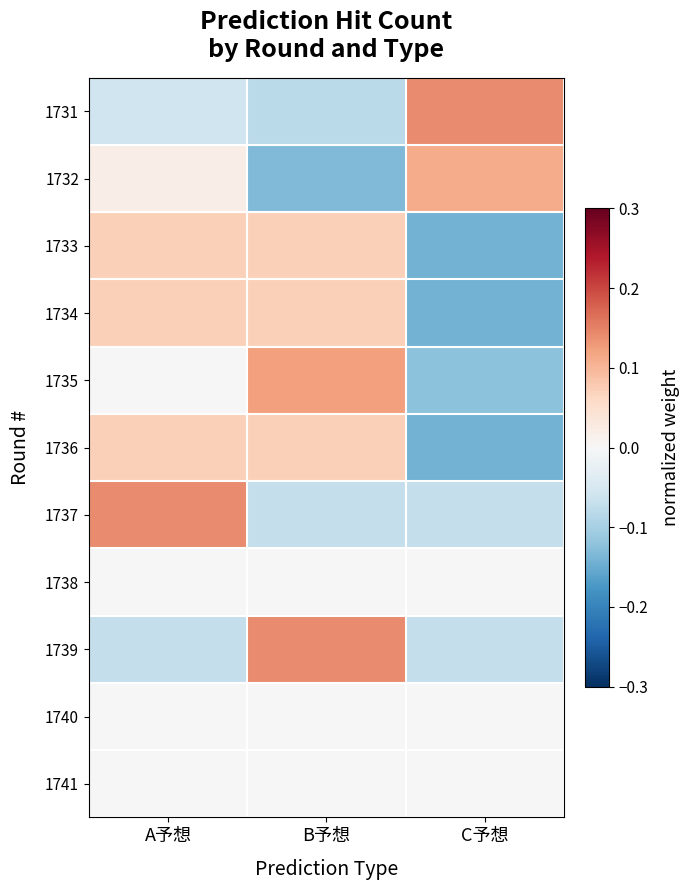

How many data points does each series have?

3